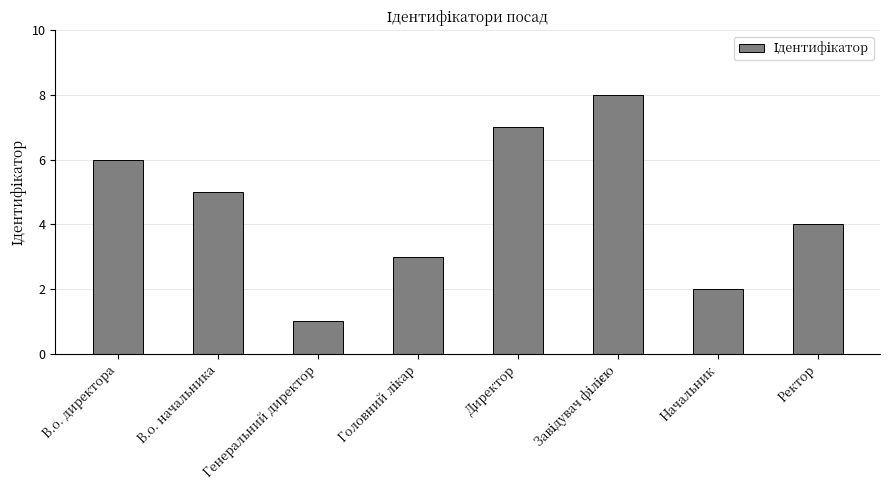

True or false: the data shows 3 at В.о. начальника.

False